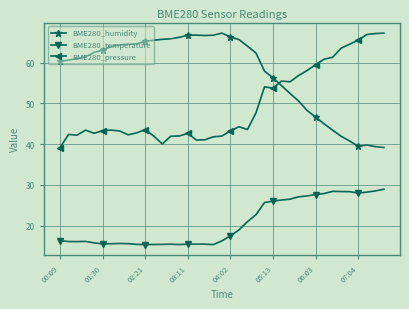

Count the number of data series in this chart.

3